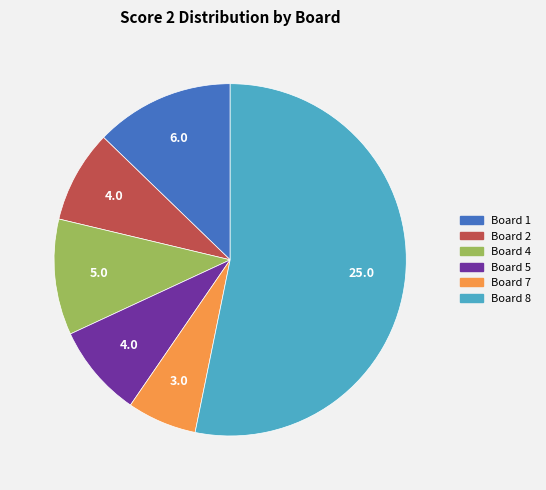

True or false: Board 2 accounts for 16% of the total.

False